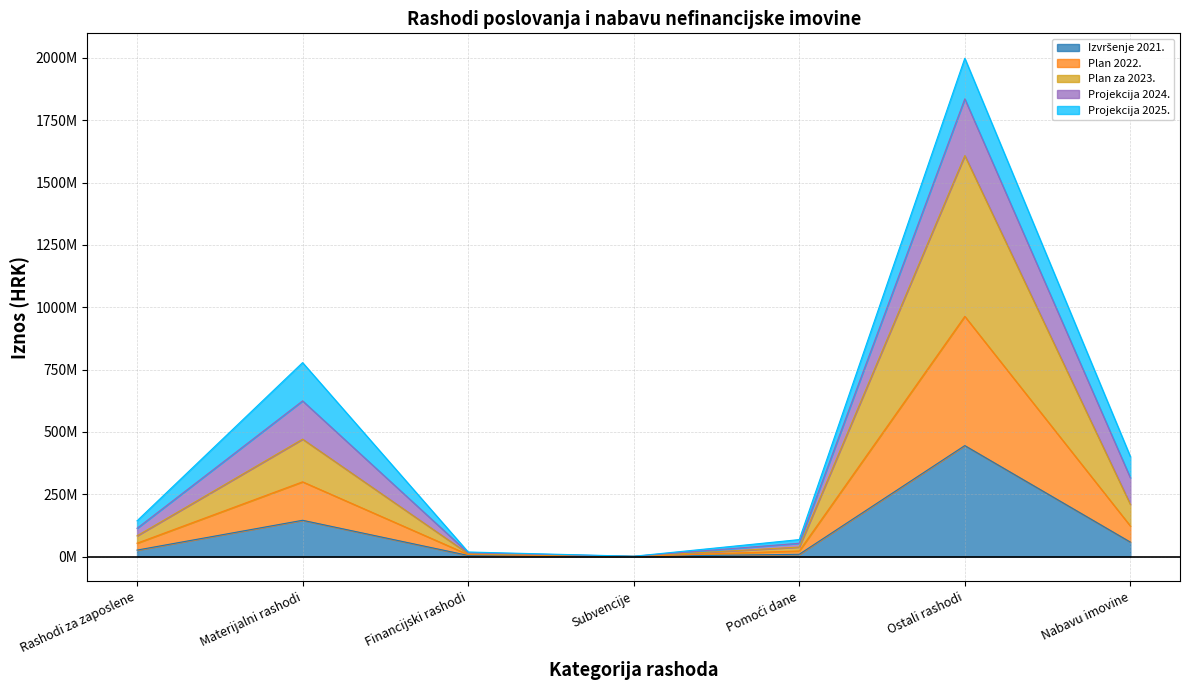

At which category does the chart reach its peak across all series?

Ostali rashodi